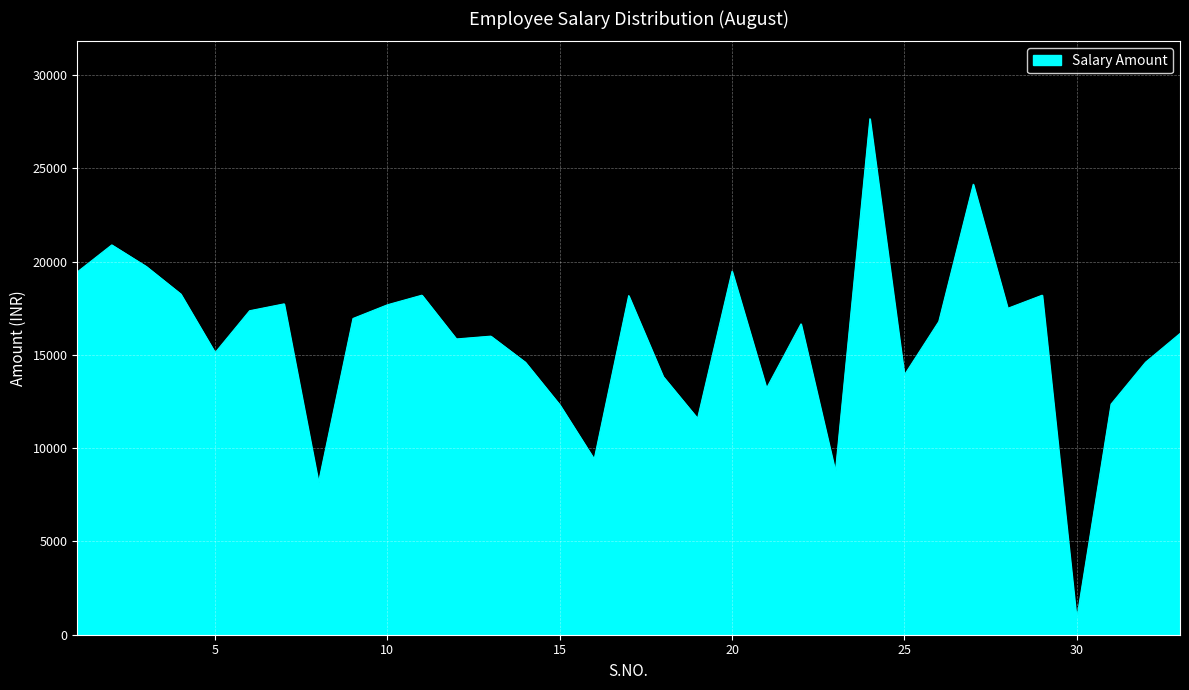

What is the difference between the maximum and minimum values?

26849